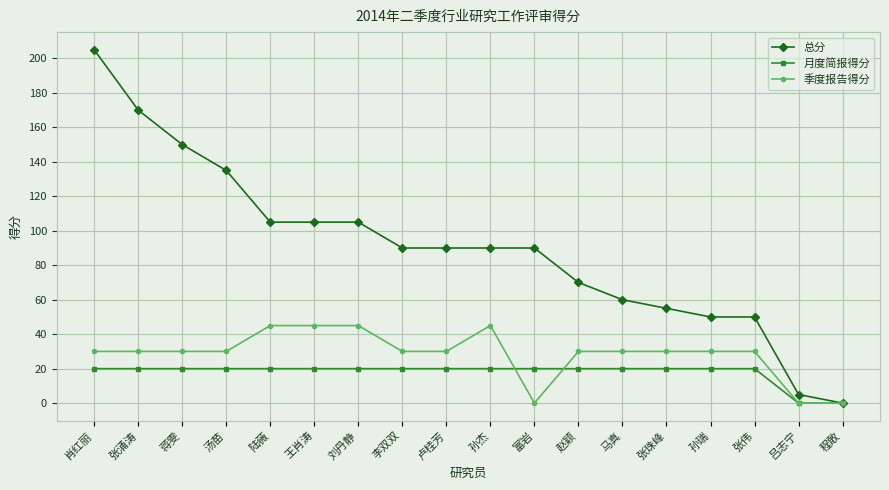

What value does the 总分 series have at 刘丹静, to the nearest 5?

105